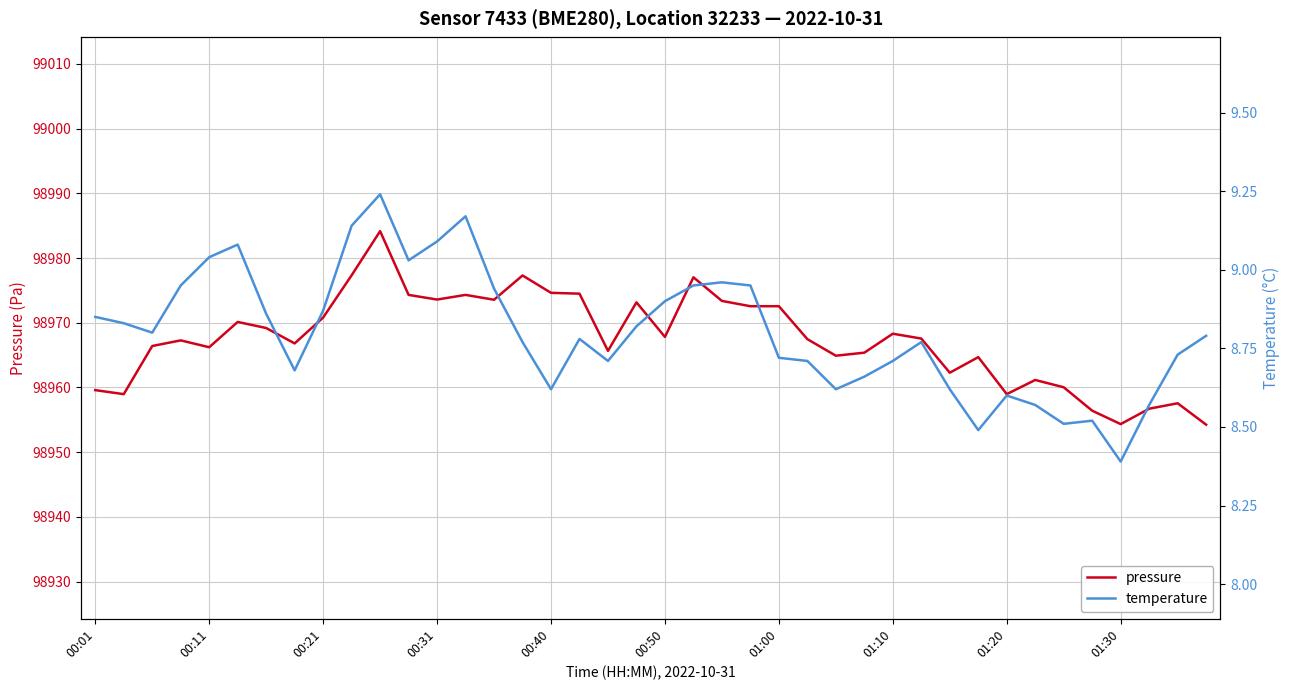

Rank the series by their maximum value, from highest to lowest.

pressure, temperature